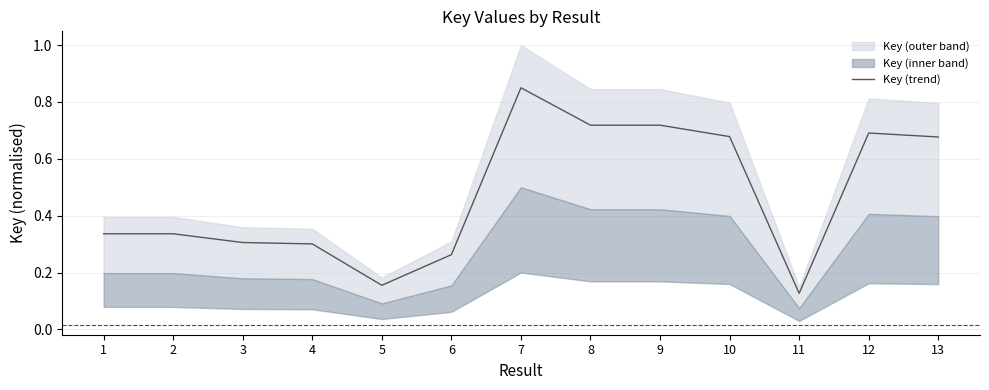

What is the value of the 12th point from the left?

0.7